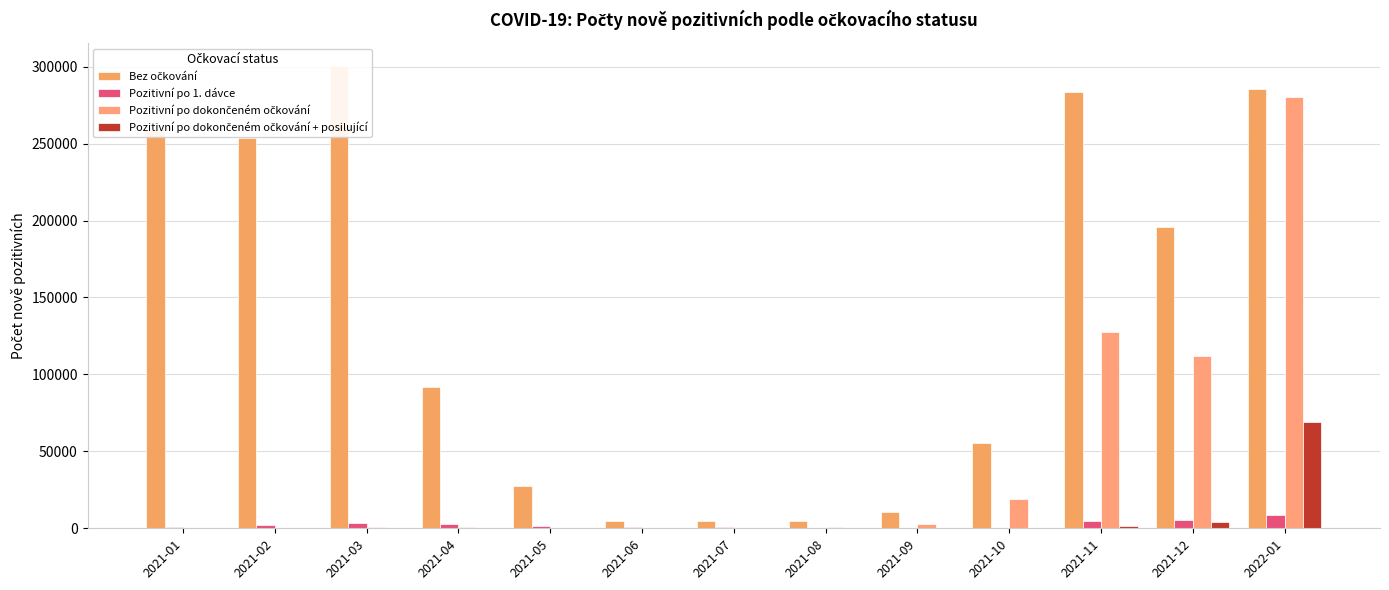

Which series has the largest total across all categories?

Bez očkování